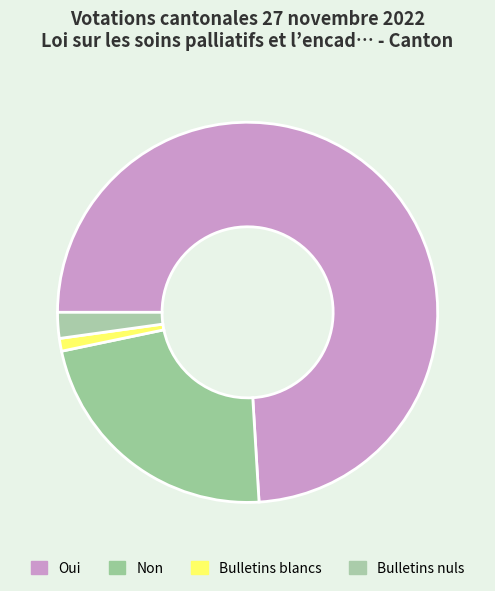

Between Bulletins blancs and Non, which is larger?

Non